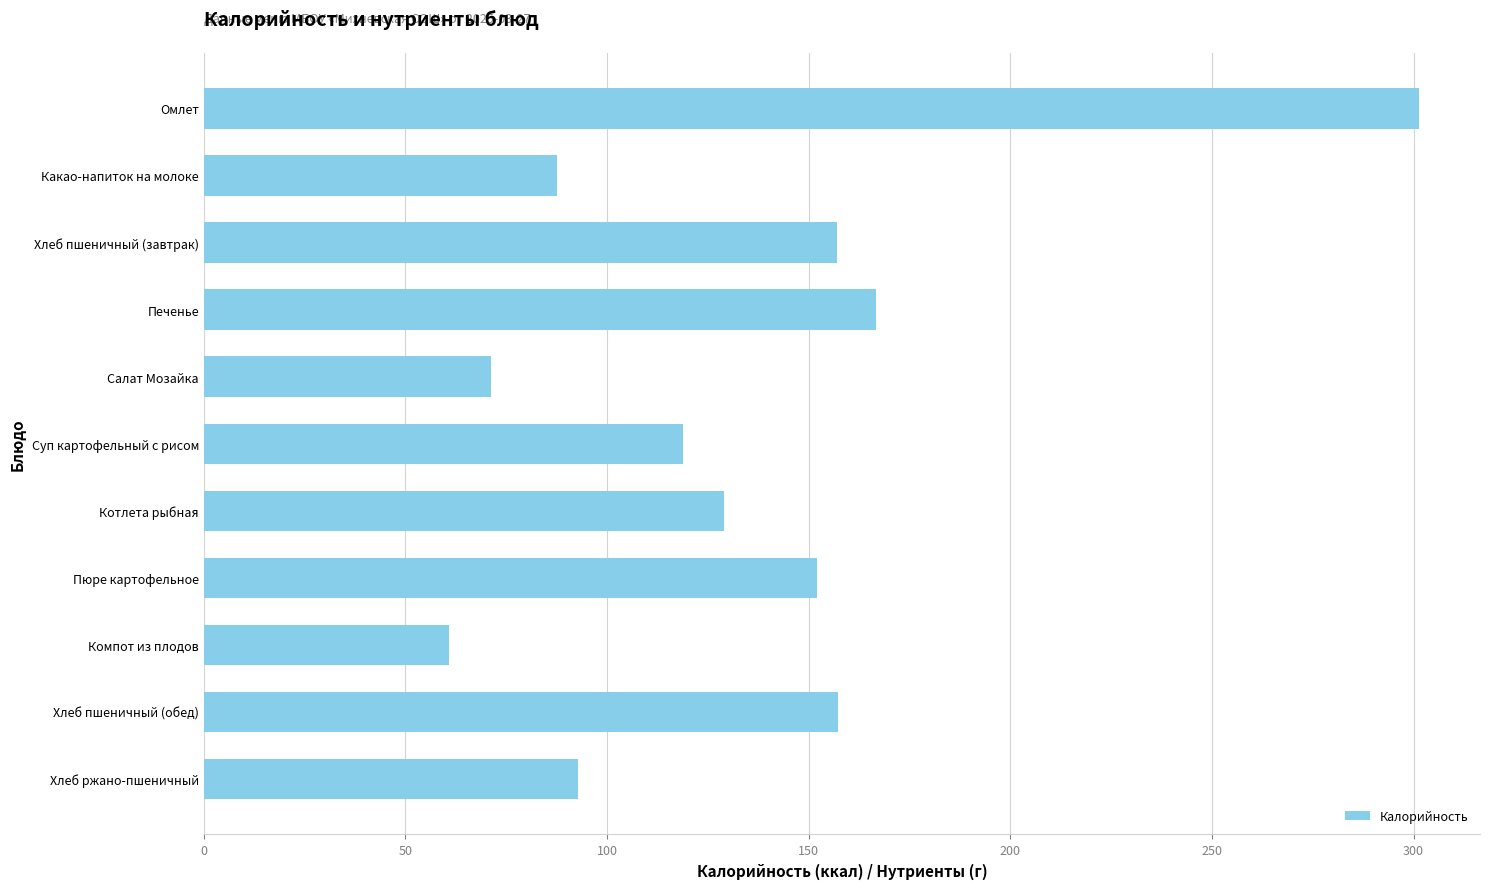

True or false: the data shows 166.8 at Печенье.

True